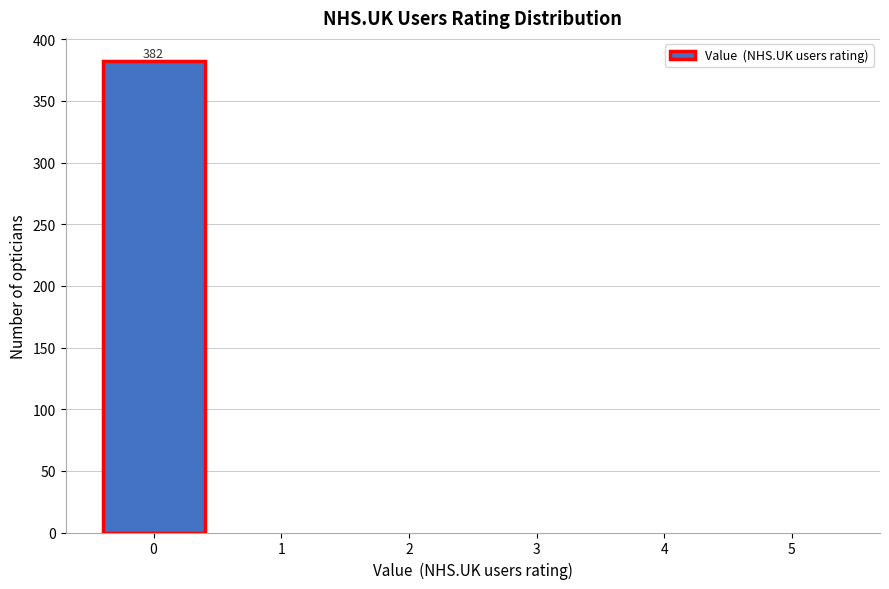

Reading right to left, extract all data points from this chart.

5=0	4=0	3=0	2=0	1=0	0=382